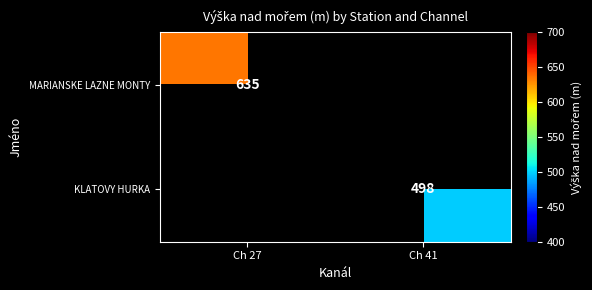

The MARIANSKE LAZNE MONTY series shows 898 at Ch 27. True or false?

False